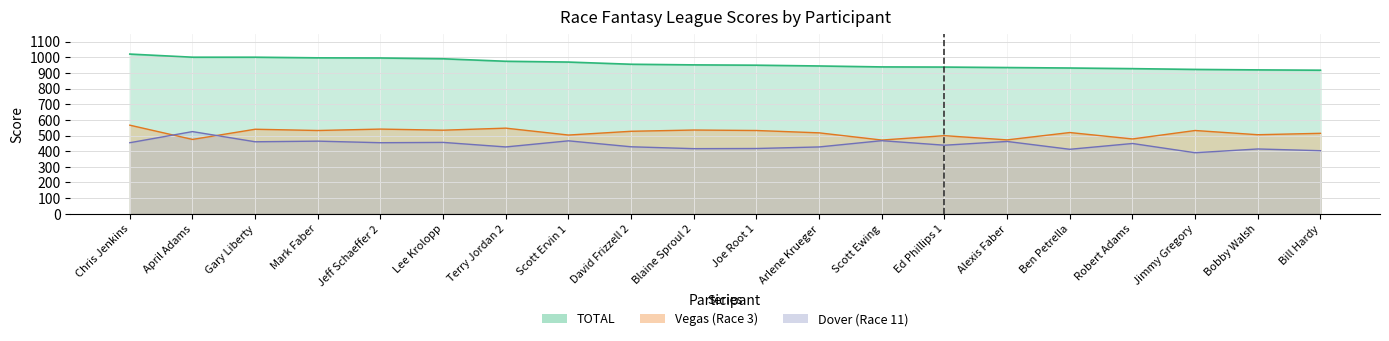

What is the label of the 20th point from the right?

Chris Jenkins